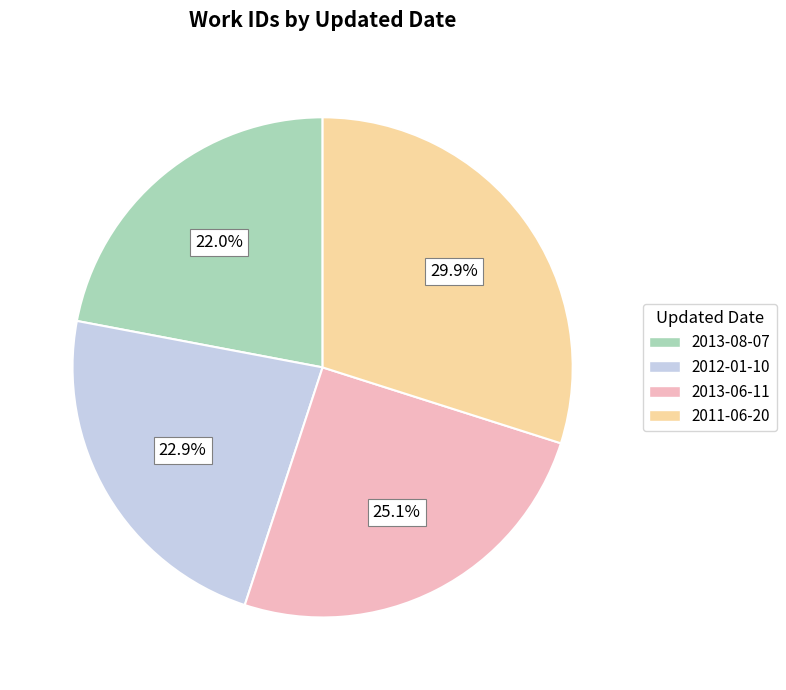

Approximately how many times larger is the value at 2013-06-11 compared to 2013-08-07?

1.1